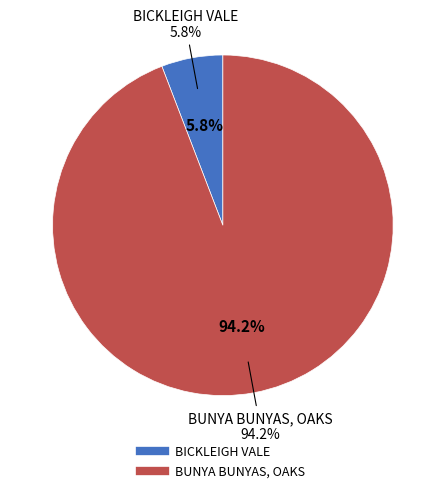

What is the smallest slice in the pie chart?

BICKLEIGH VALE